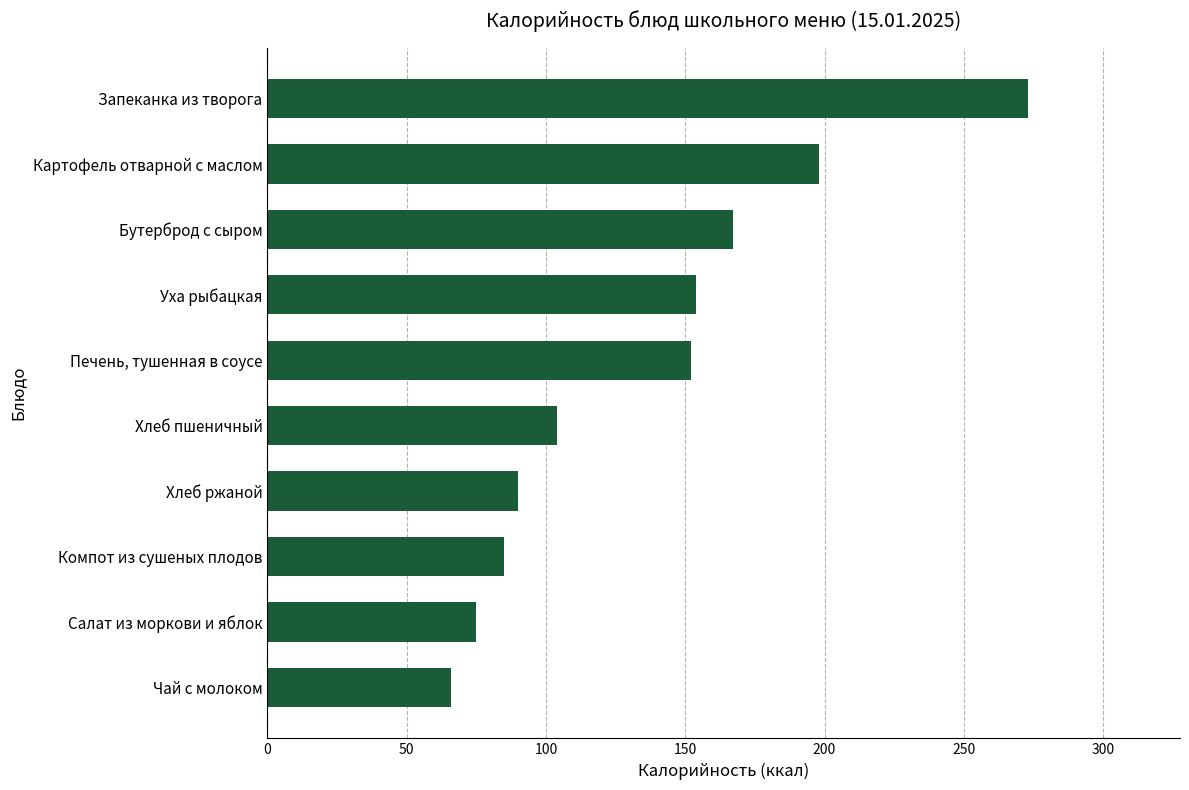

Is it true that the value at Печень, тушенная в соусе is 152?

True